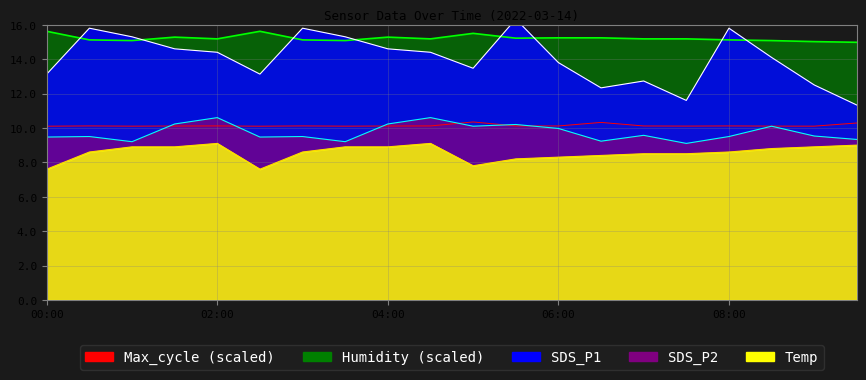

How many lines are shown in the chart?

5